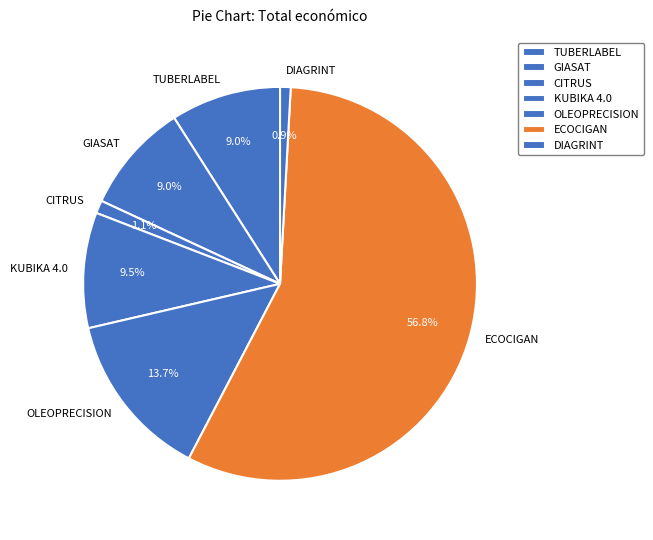

Does any single category account for the majority?

Yes